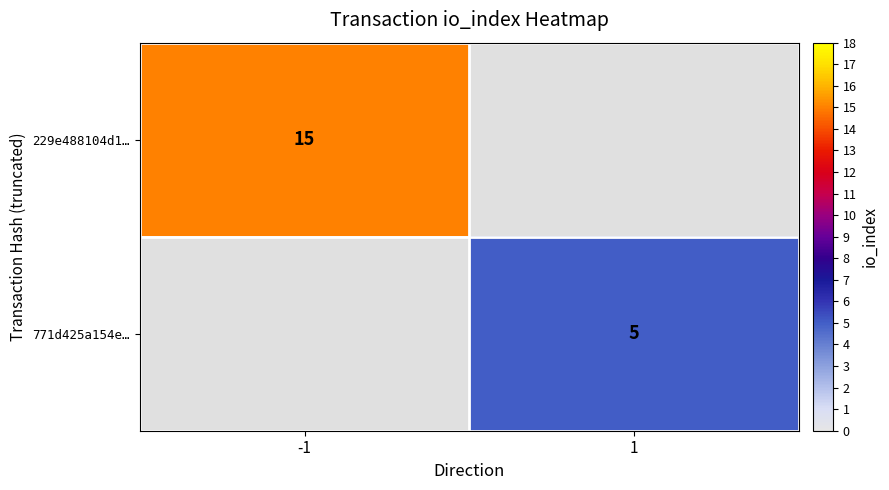

True or false: 229e488104d1… has a value of 15 at -1.

True